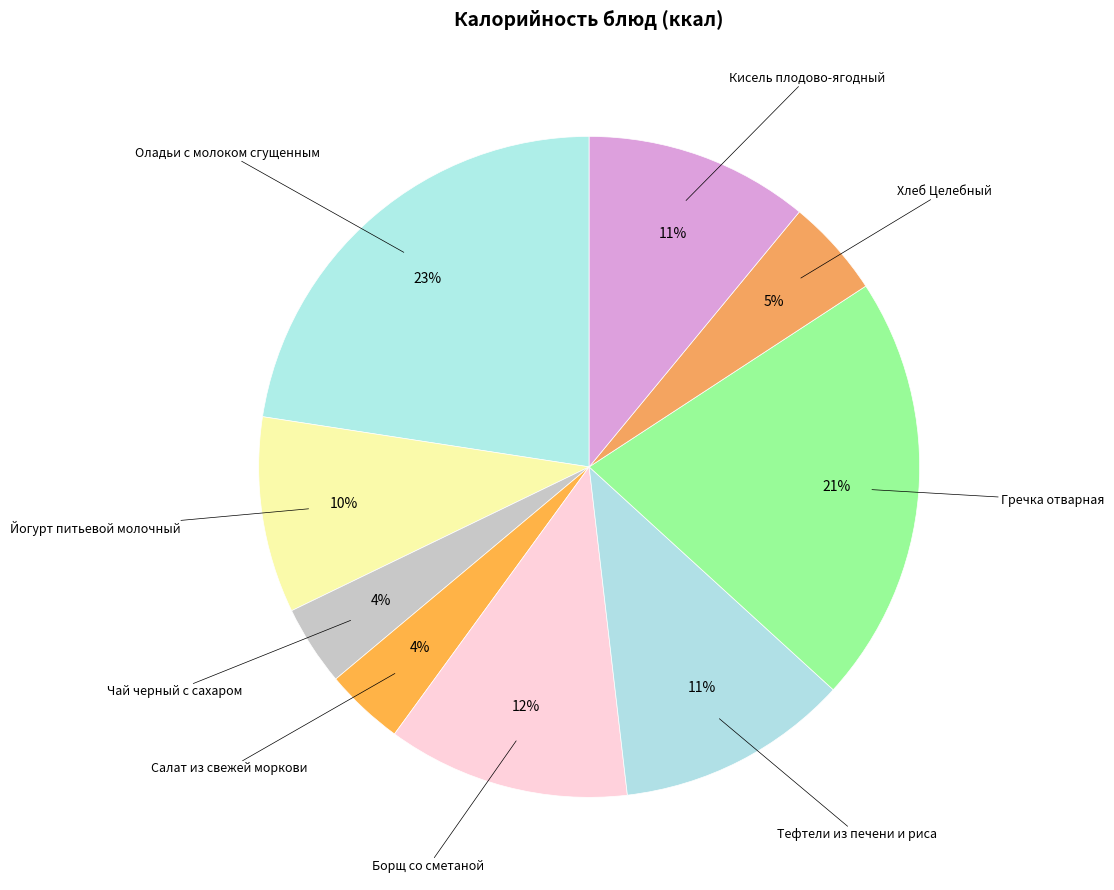

Is there a majority slice in this chart?

No